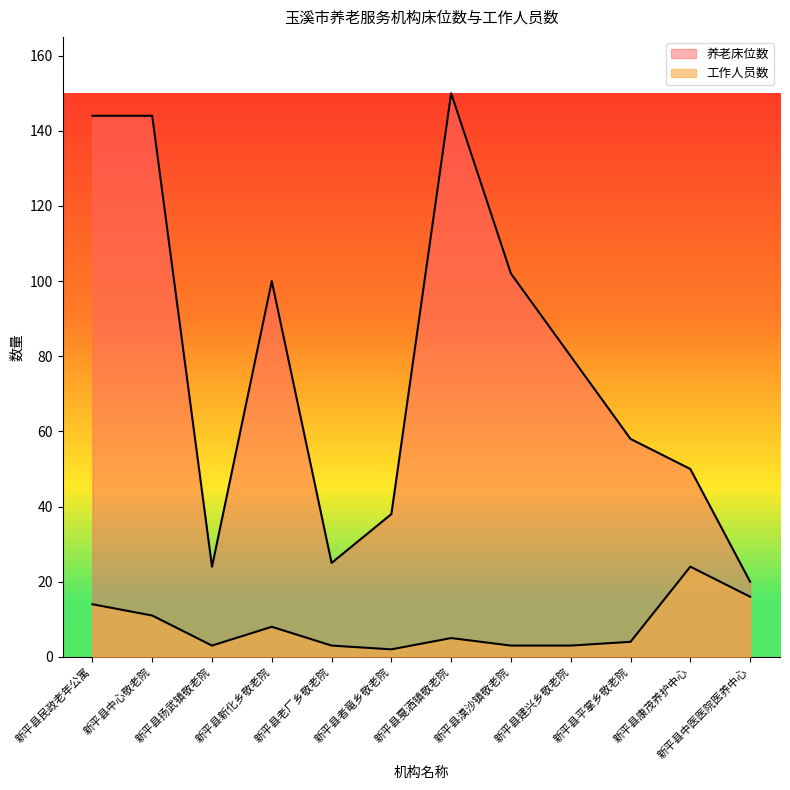

What is the label of the 3rd point from the right?

新平县平掌乡敬老院